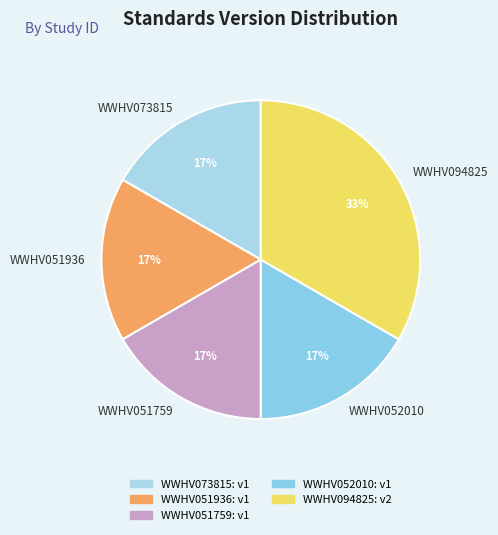

Count the number of slices in the pie.

5